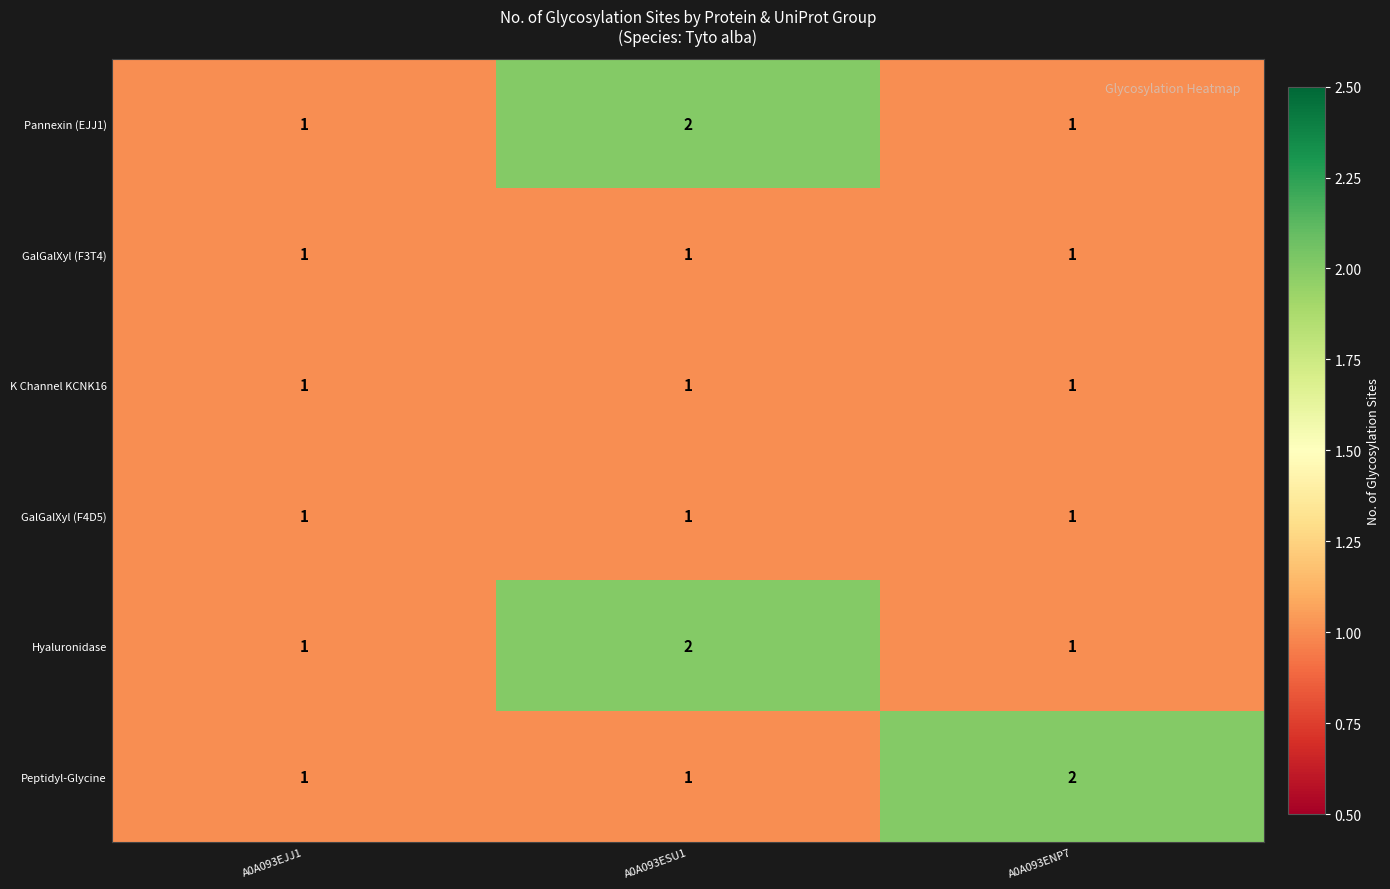

Count the number of categories in the chart.

3